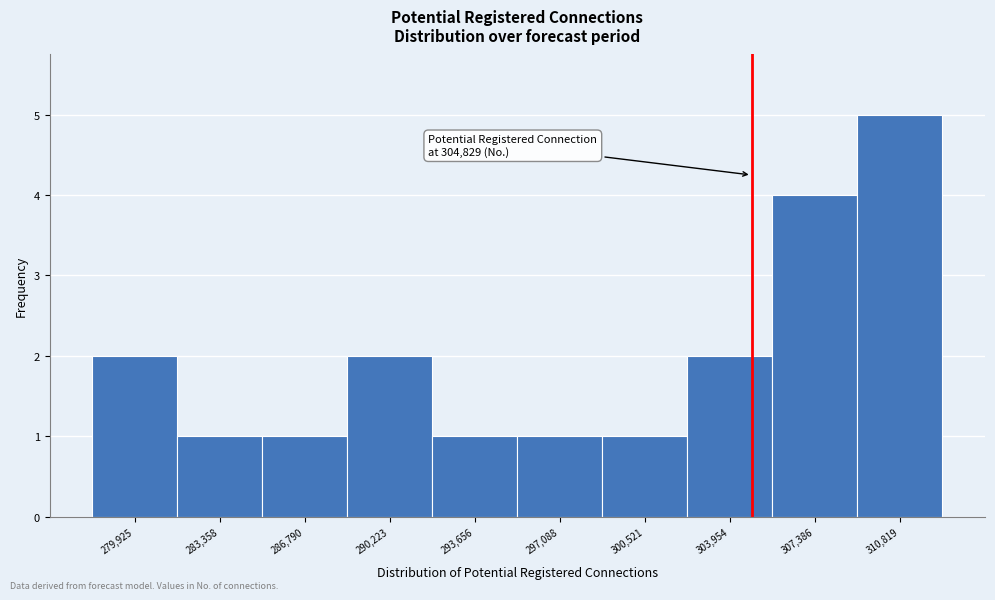

Over which range of the x-axis is the bar tallest?

309000 to 312500